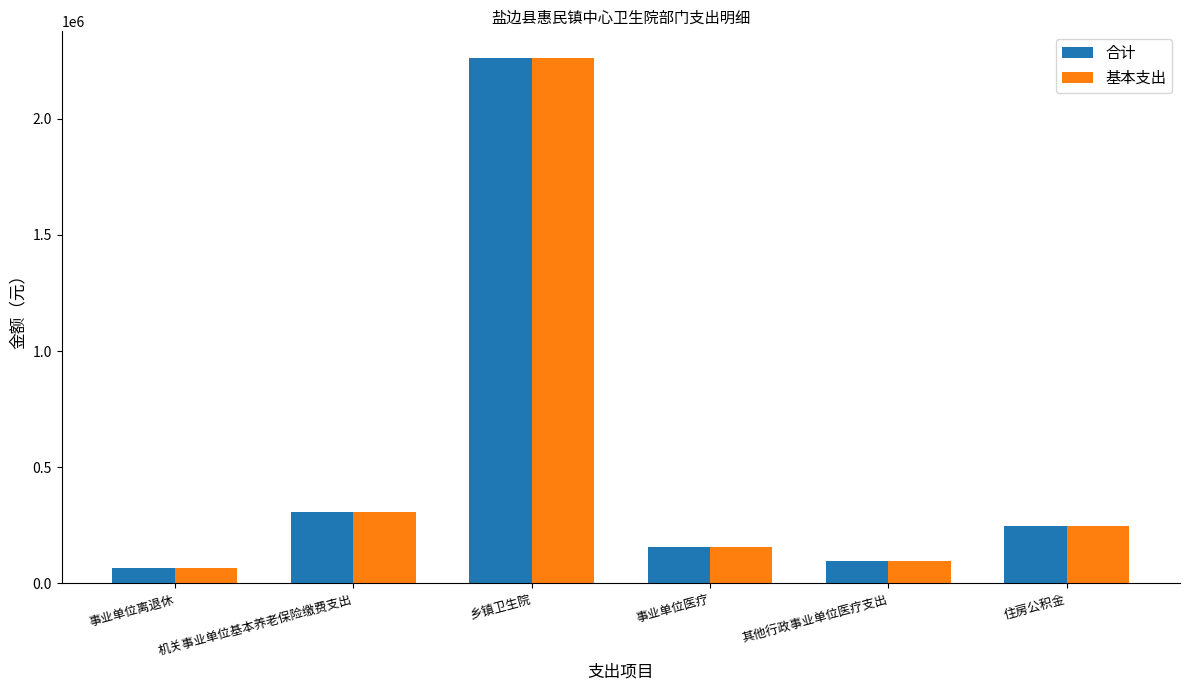

Is it true that 基本支出 equals 305771.5 at 机关事业单位基本养老保险缴费支出?

True